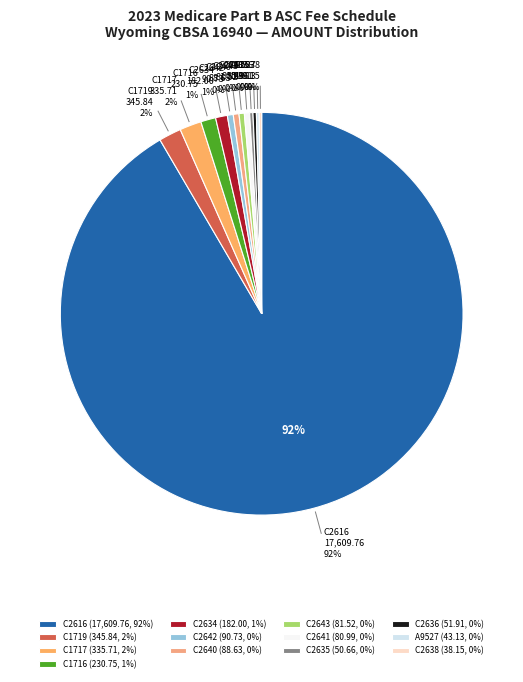

What percentage do C1717 and C2638 together represent?

1.9%